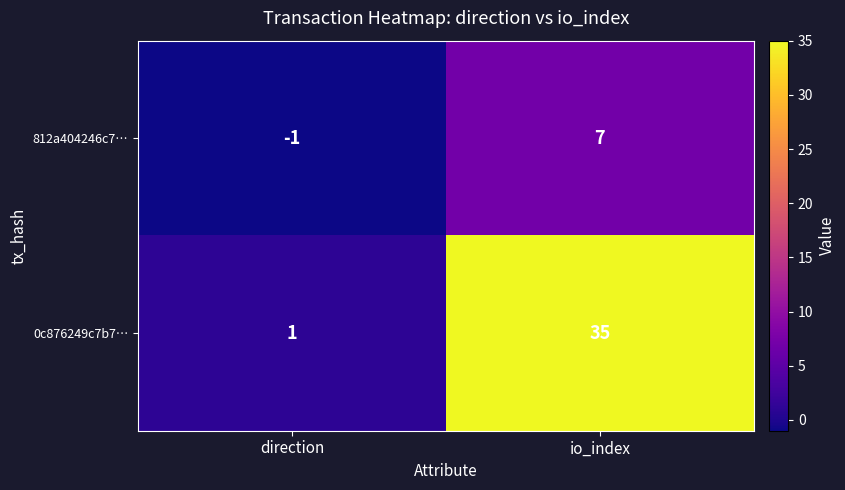

What is the spread (max minus min) of values at io_index?

28